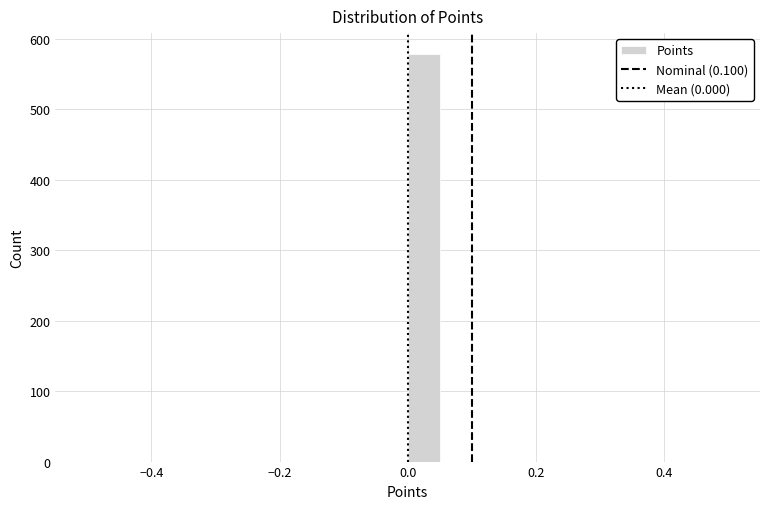

Around what value on the x-axis is the tallest bar? Give the approximate position of its centre, as read against the axis.

0.02